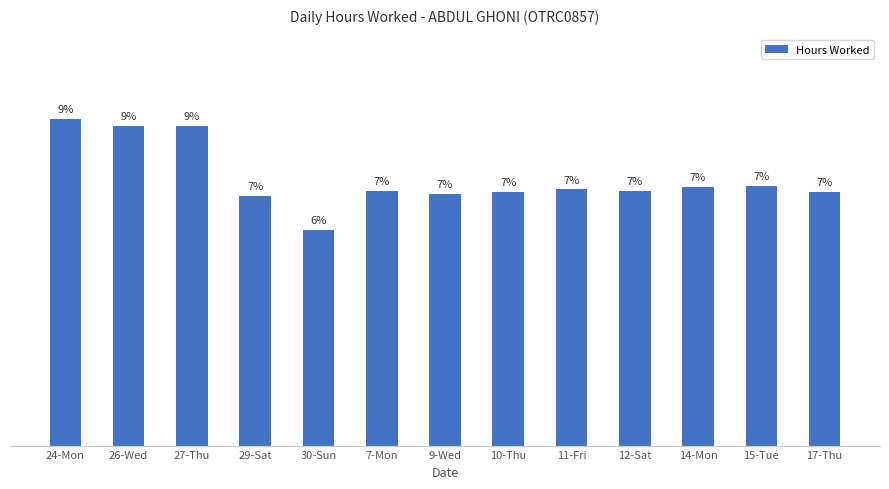

Reading left to right, transcribe all the data shown in this chart.

14.3	14.0	14.0	10.9	9.5	11.2	11.0	11.1	11.2	11.2	11.3	11.4	11.1